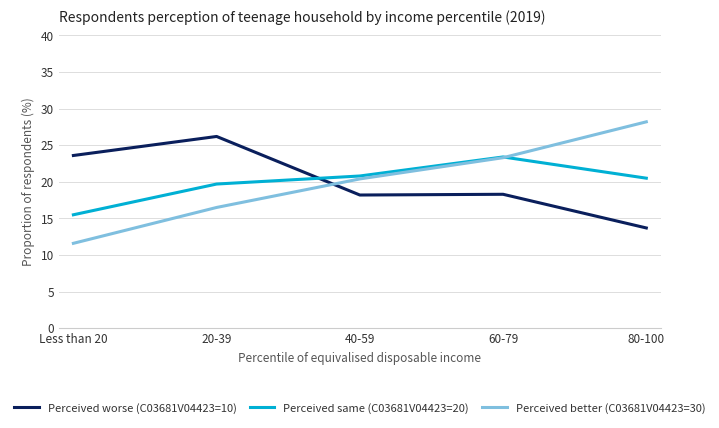

What are all the series names shown in the legend?

Perceived worse (C03681V04423=10), Perceived same (C03681V04423=20), Perceived better (C03681V04423=30)